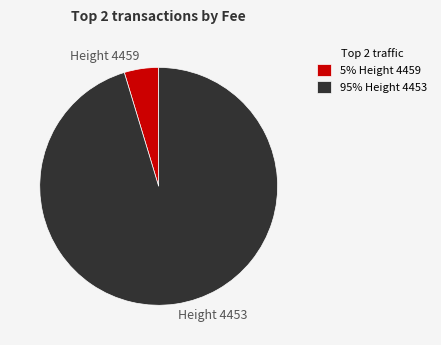

Is it true that Height 4459 is 17% of the pie?

False